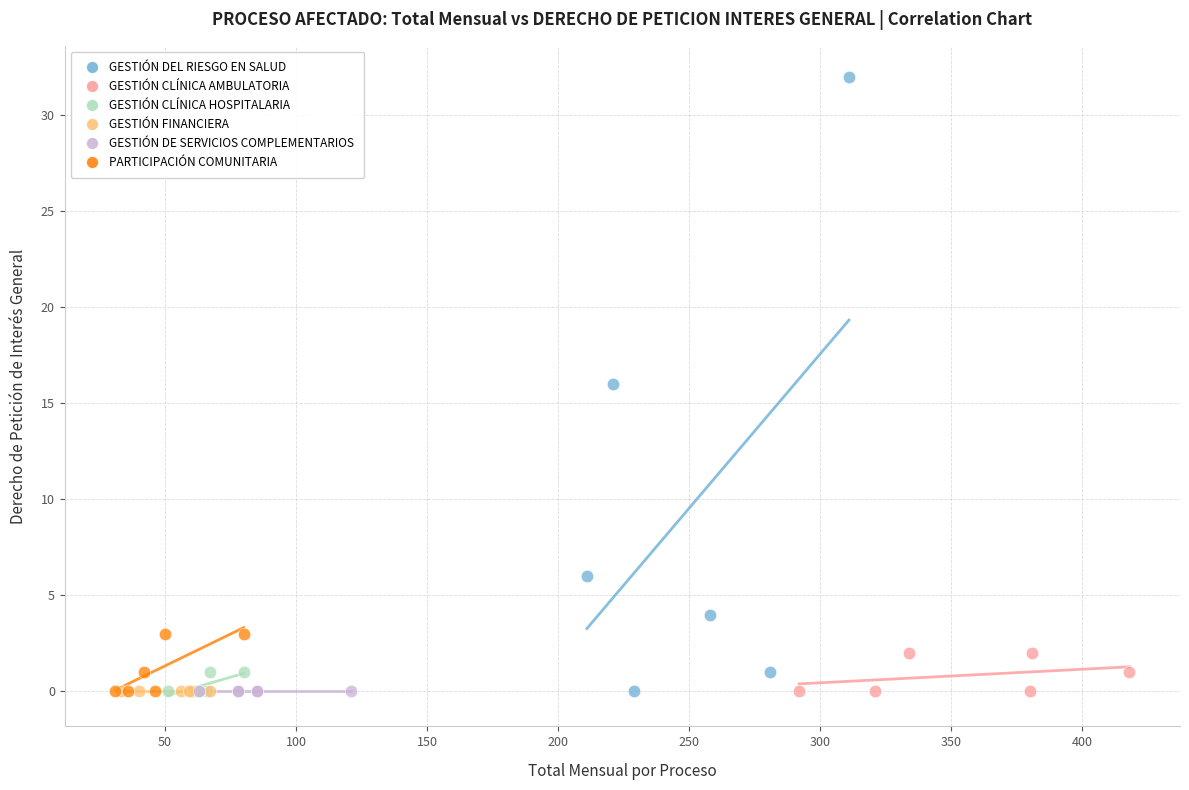

Which series reaches the maximum Y coordinate?

GESTIÓN DEL RIESGO EN SALUD